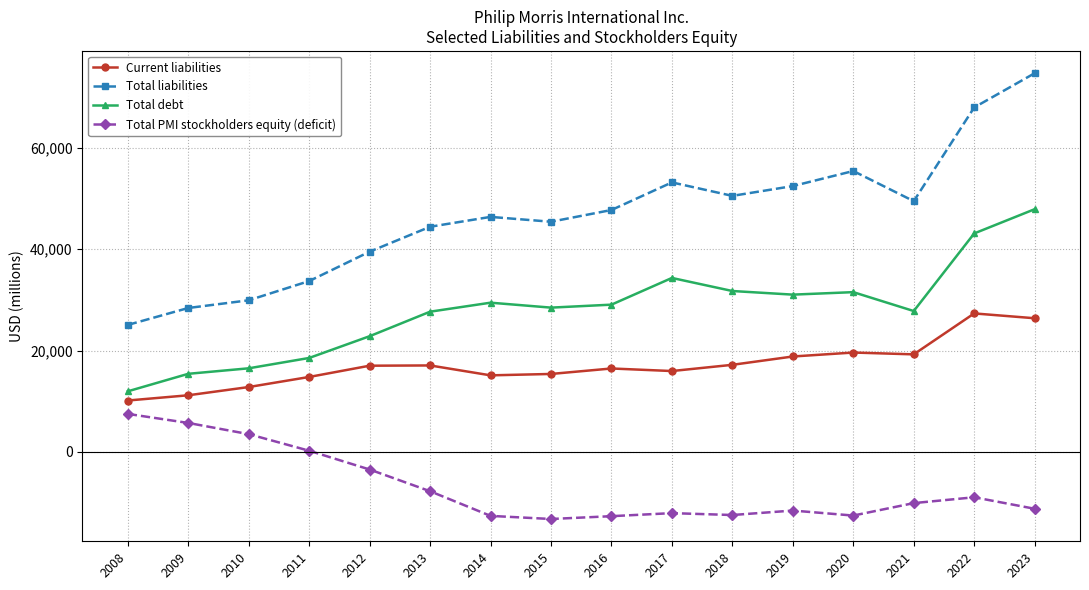

True or false: Total debt has a value of 27362 at 2023.

False